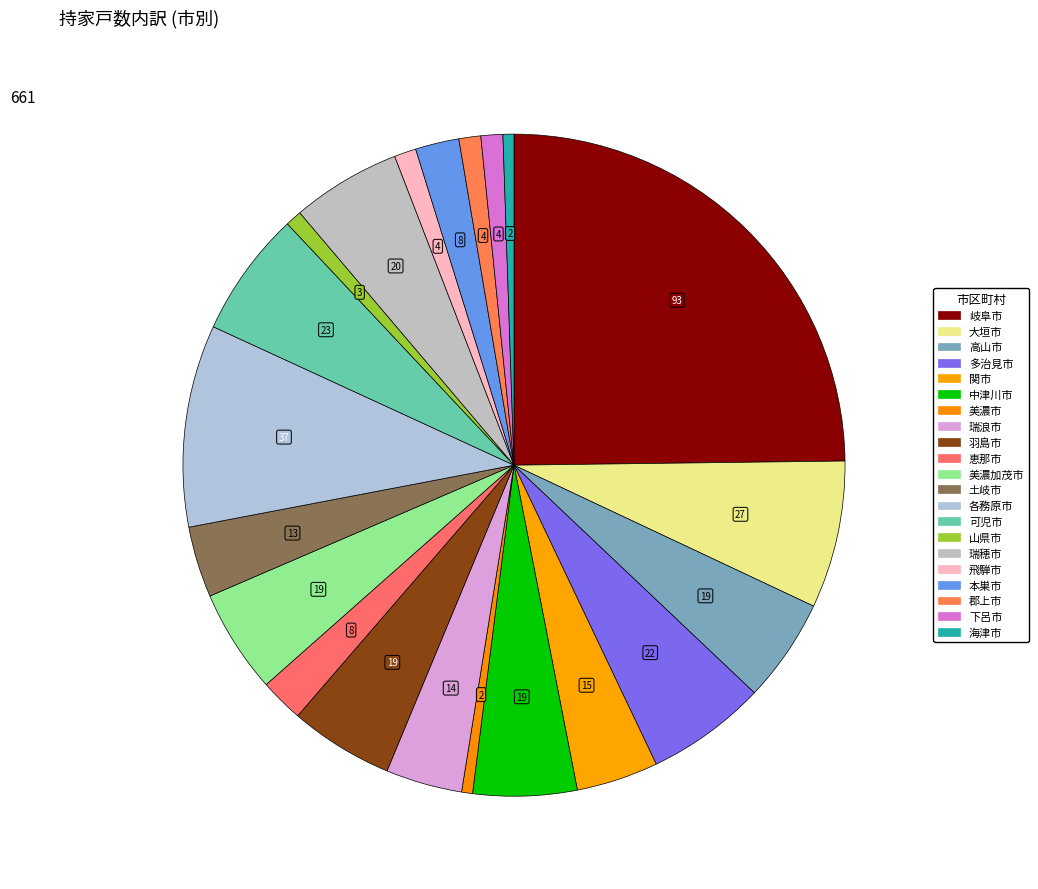

Is 各務原市 the majority of the pie?

No